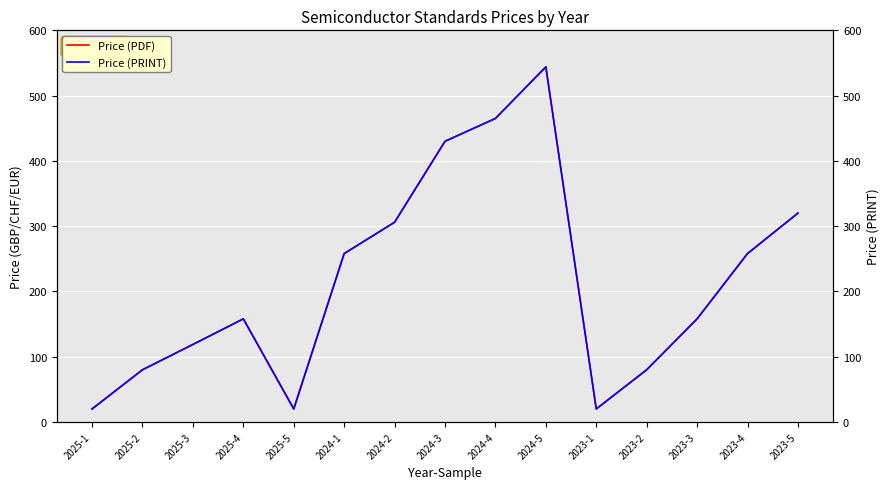

What is the value of the Price (PDF) point at the 13th from the left?

158.0